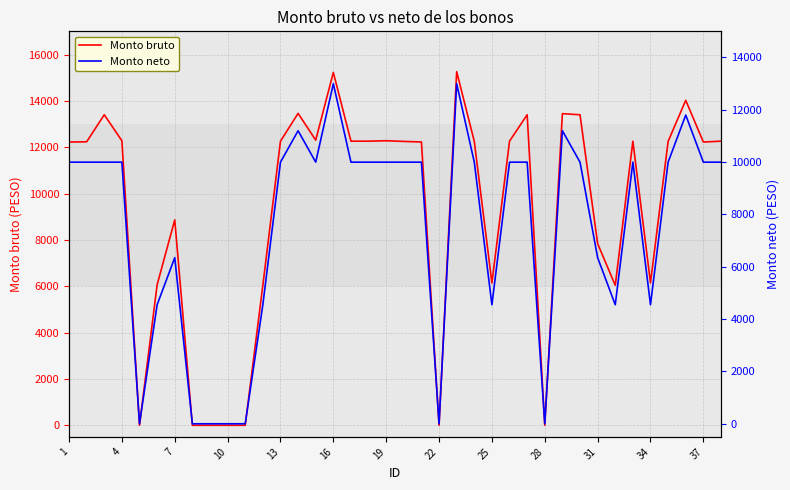

True or false: Monto neto and Monto bruto cross at least once.

False